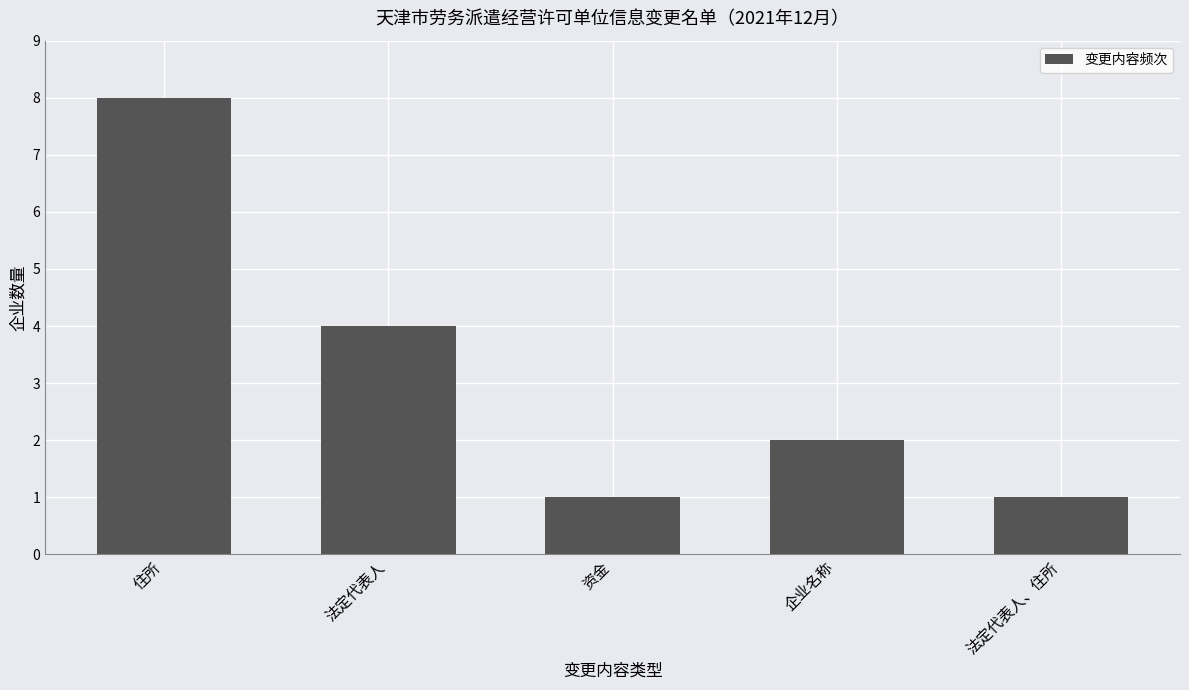

Which label corresponds to the largest value in the chart?

住所